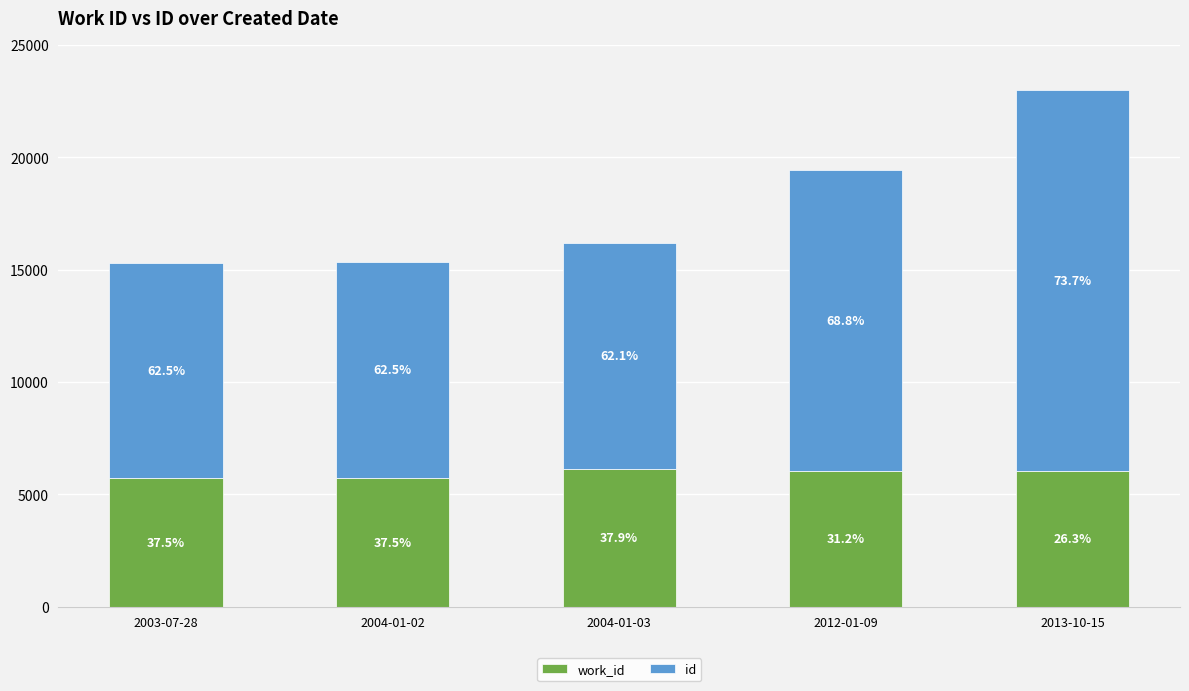

Between 2004-01-03 and 2004-01-02, which is larger?

2004-01-03